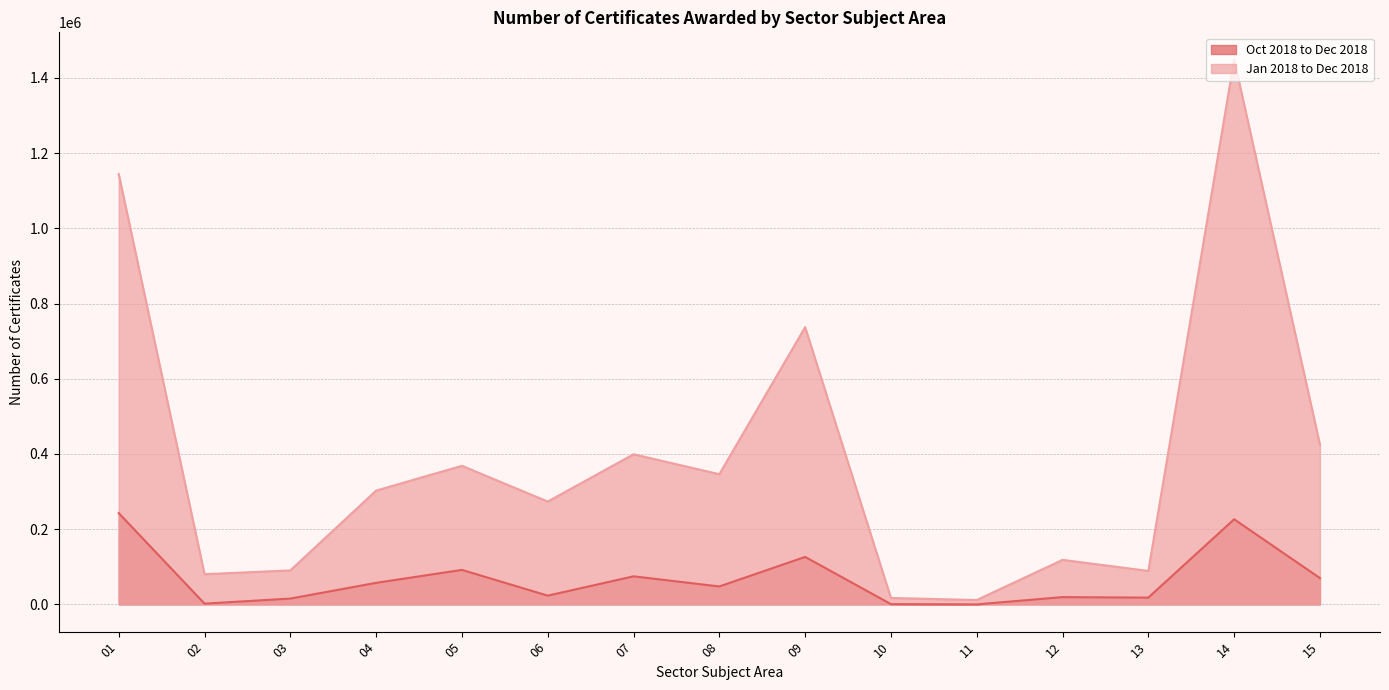

What is the total value across all series at 11?

11700